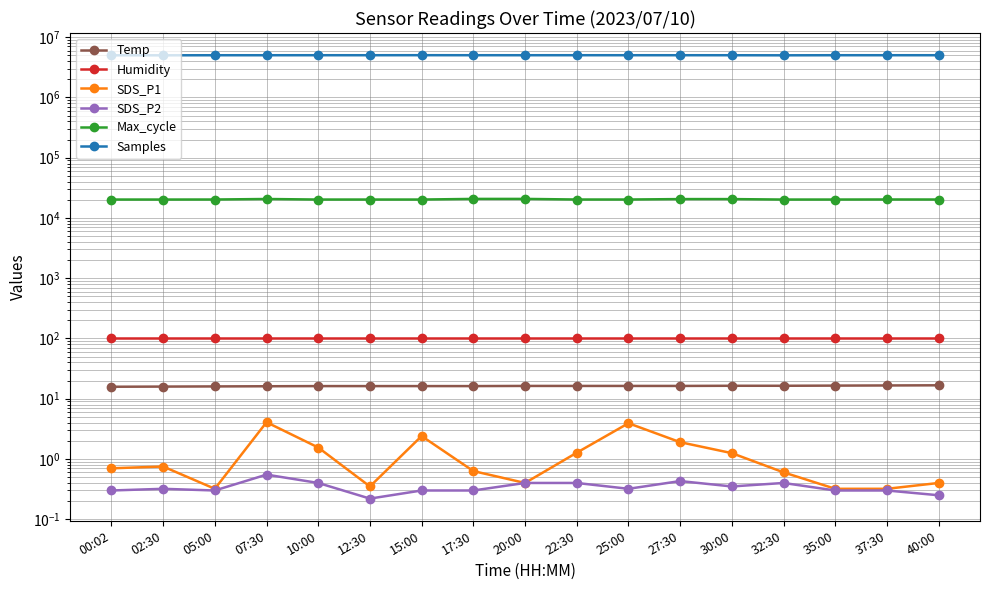

Where is the first local minimum for SDS_P2?

05:00